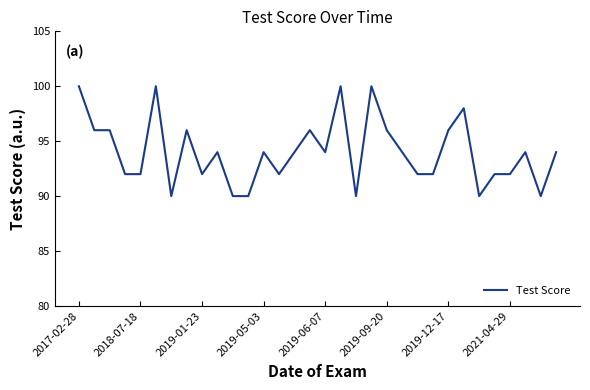

What is the minimum value shown in the chart?

90